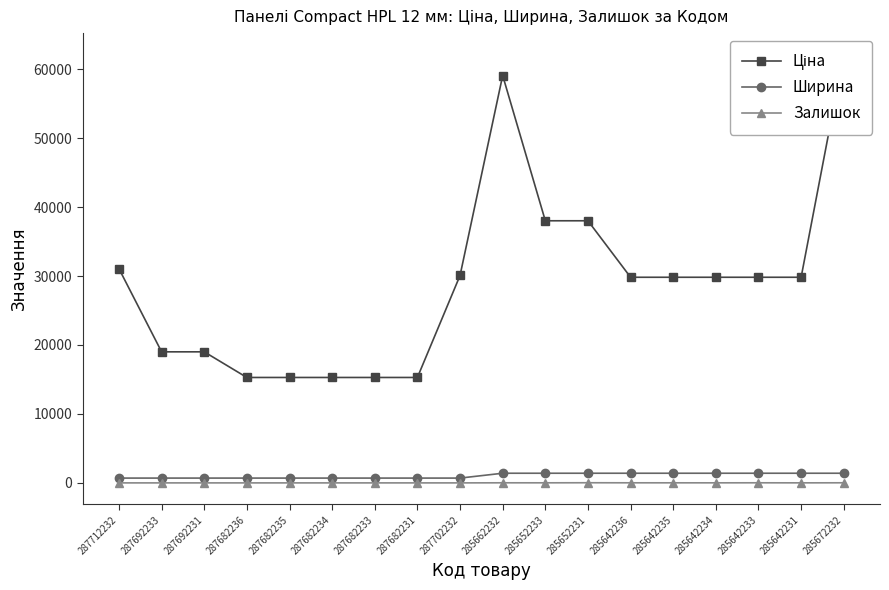

In Залишок, how many points are higher than both neighbors (excluding endpoints)?

3